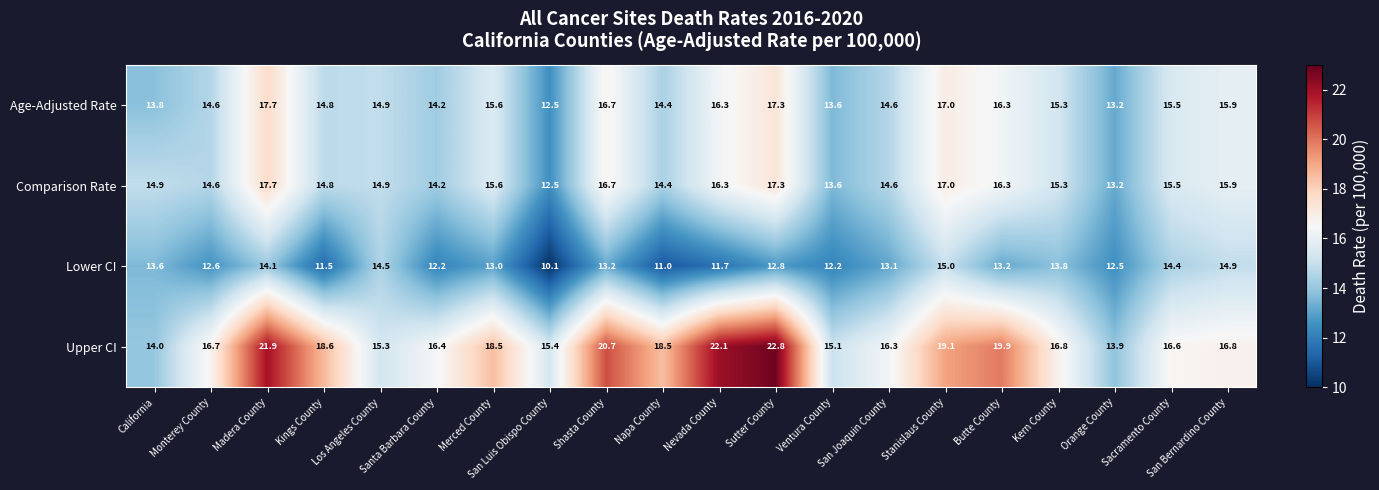

At which category is the sum across all series the highest?

Madera County